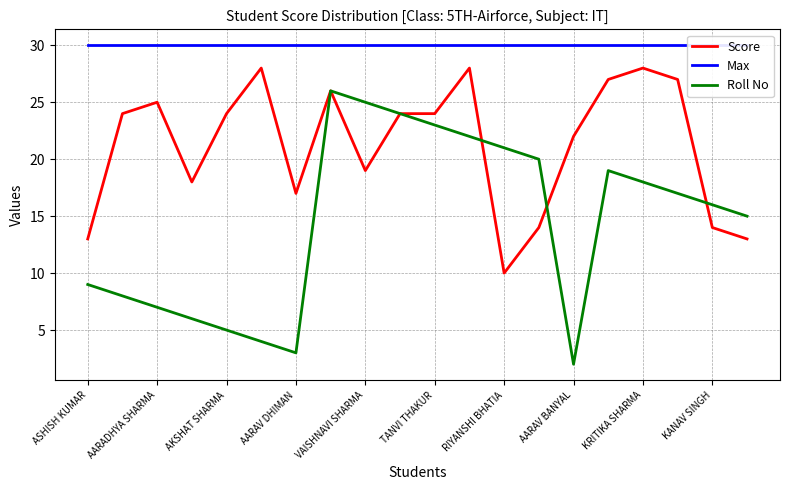

What is the sum of all Score values?

425